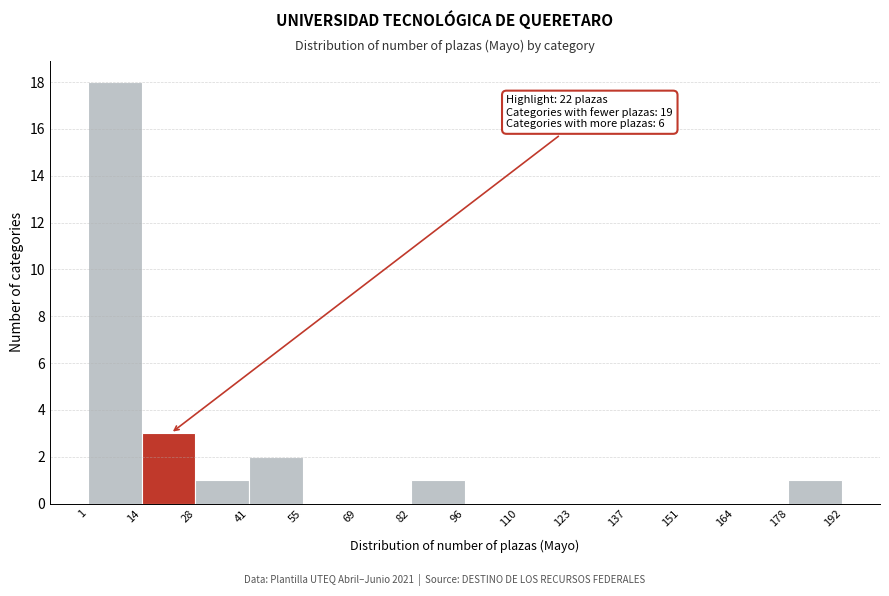

Which range on the x-axis has the tallest bar?

1 to 14